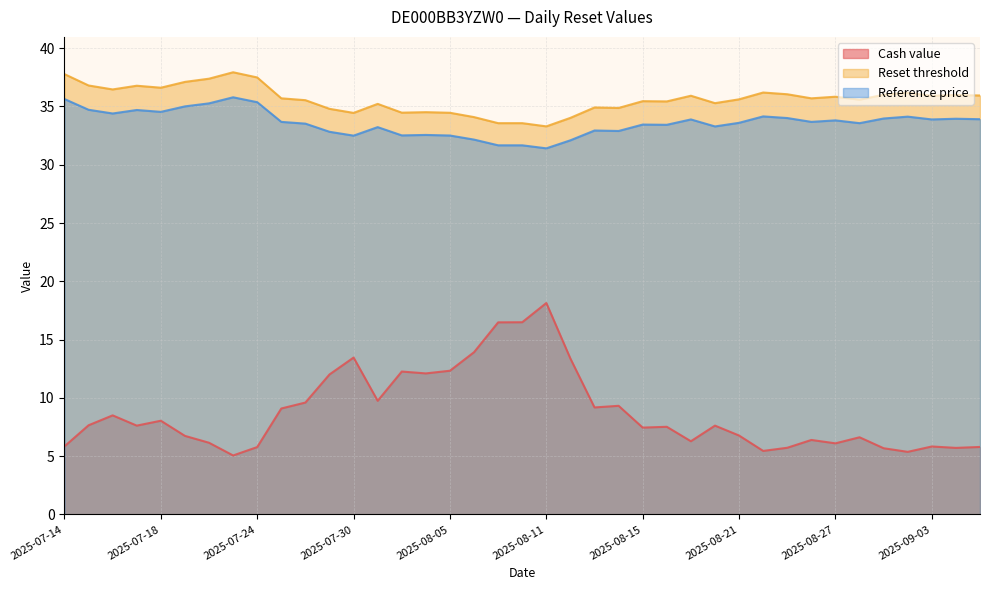

Does the chart have visible grid lines?

Yes